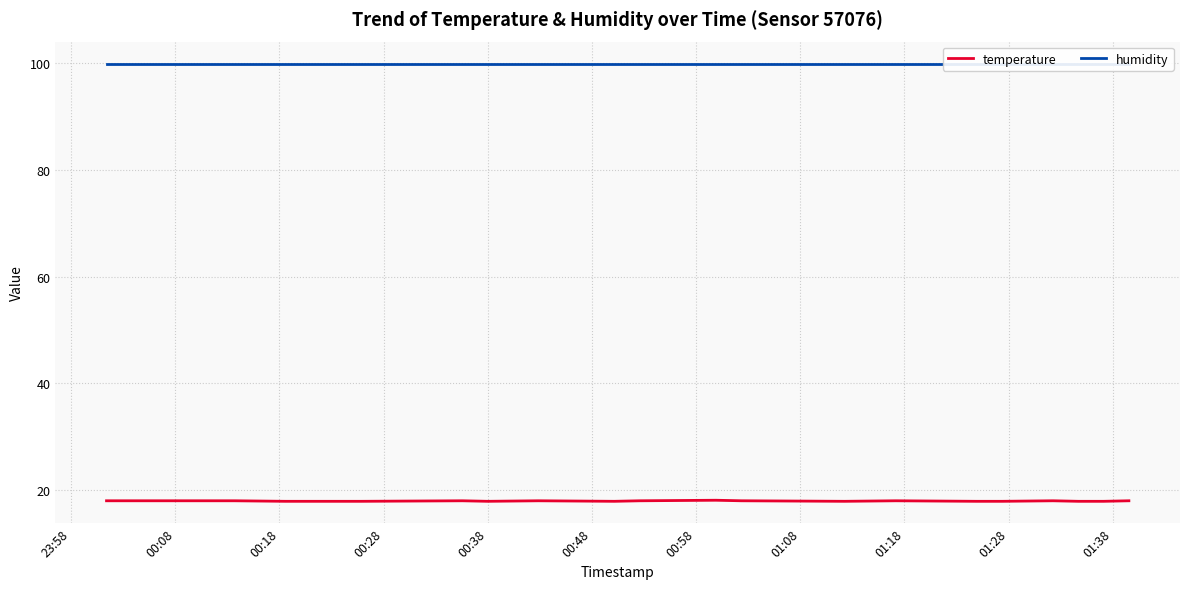

List the series in order of their peak value, lowest first.

temperature, humidity